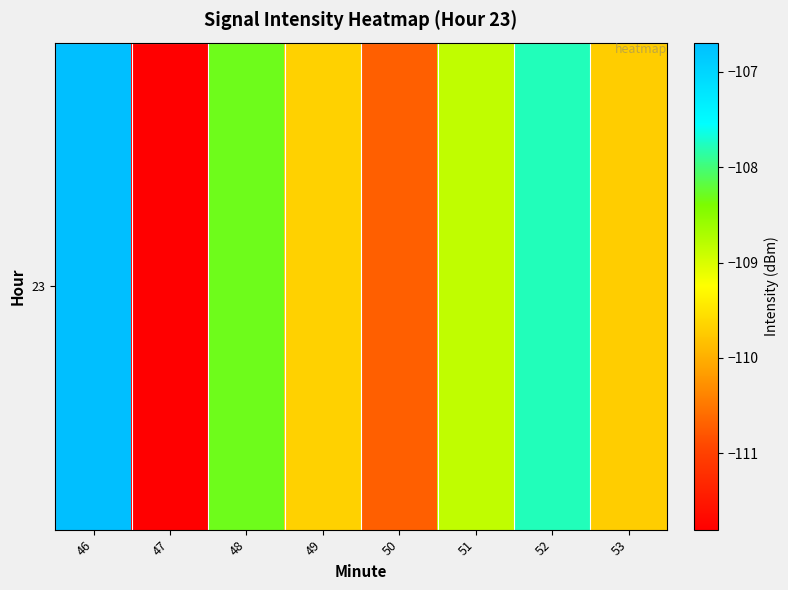

How many values exceed -108?

2